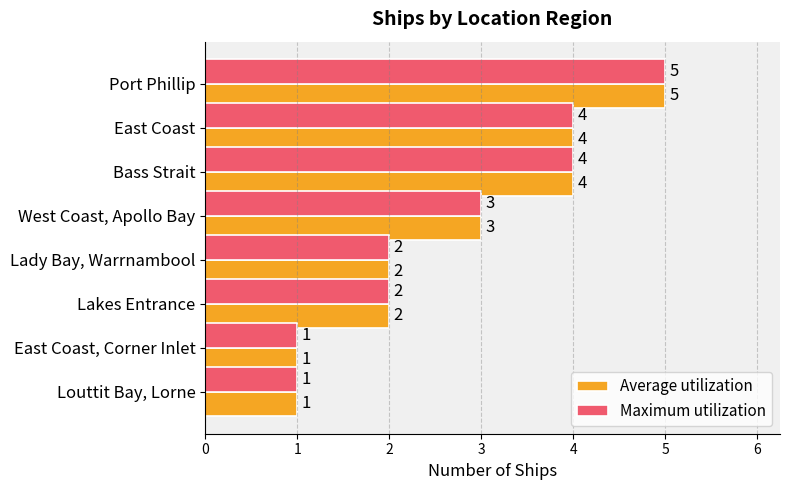

What is the difference between the second highest and second lowest values in the Average utilization series?

3